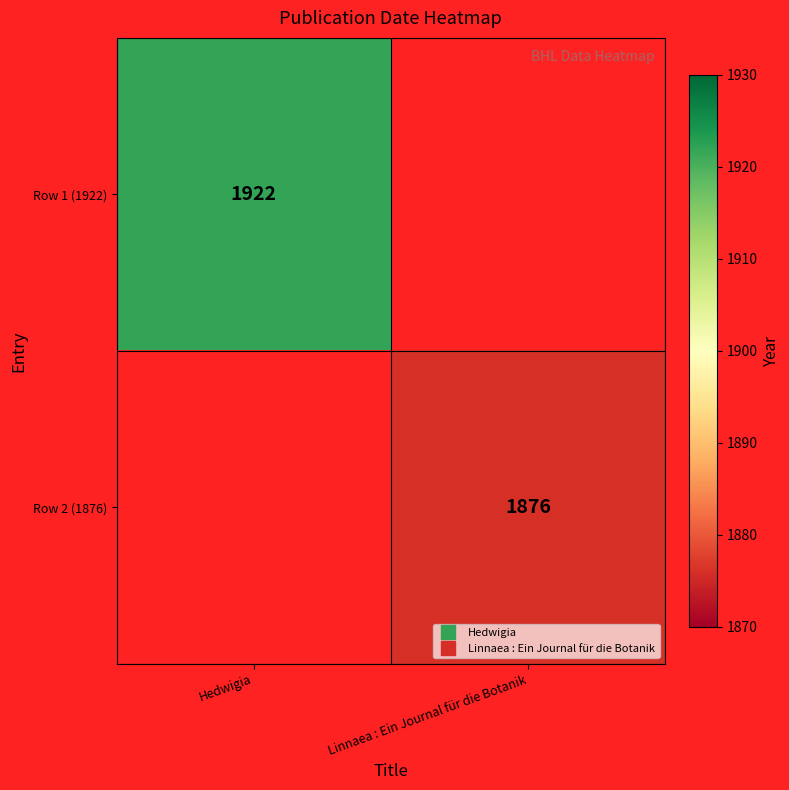

Is the value of Row 2 (1876) at Linnaea : Ein Journal für die Botanik greater than the value of Row 1 (1922) at Linnaea : Ein Journal für die Botanik?

No